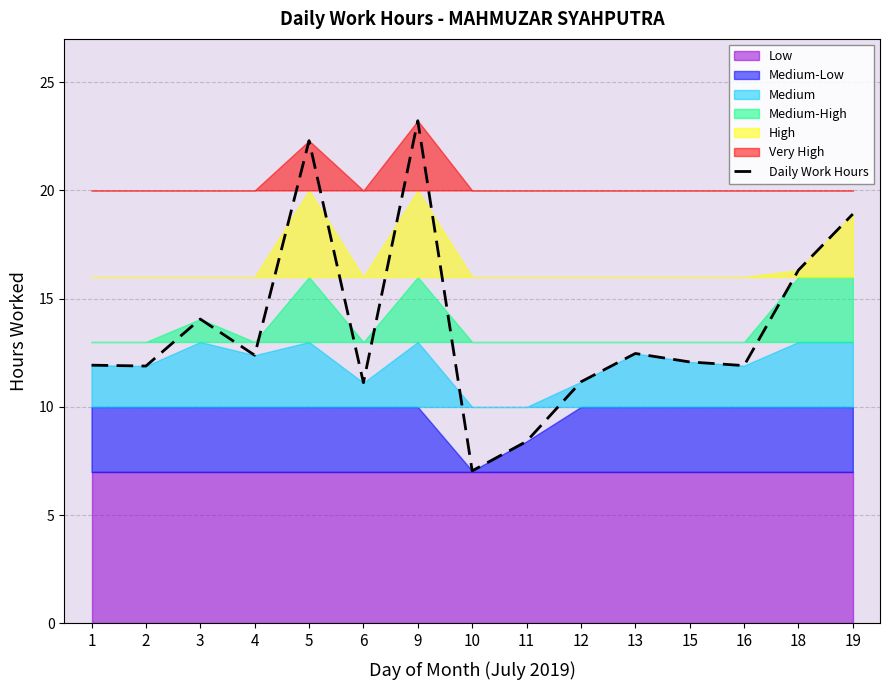

Reading left to right, transcribe all the data shown in this chart.

11.9	11.9	14.1	12.4	22.3	11.1	23.2	7.0	8.4	11.2	12.5	12.1	11.9	16.3	18.9